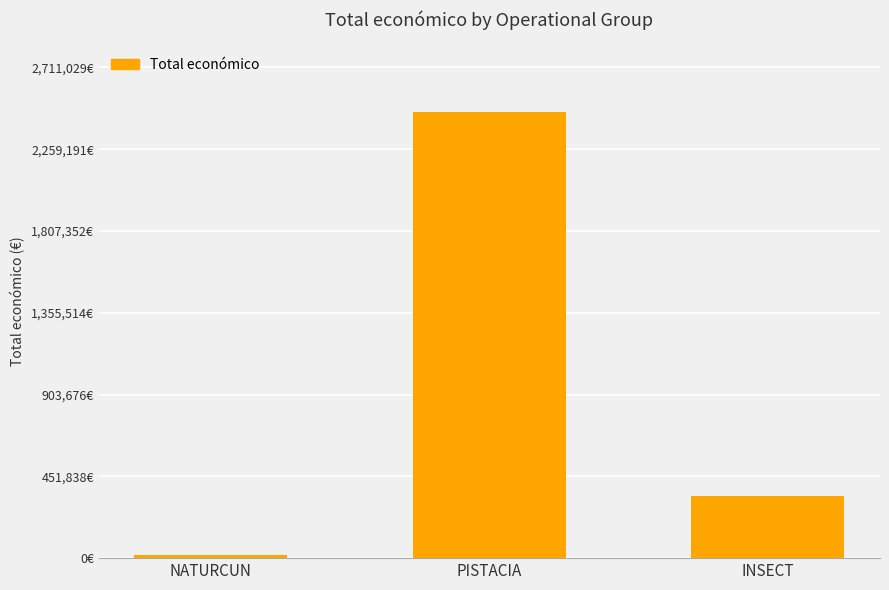

What is the greatest value displayed?

2464572